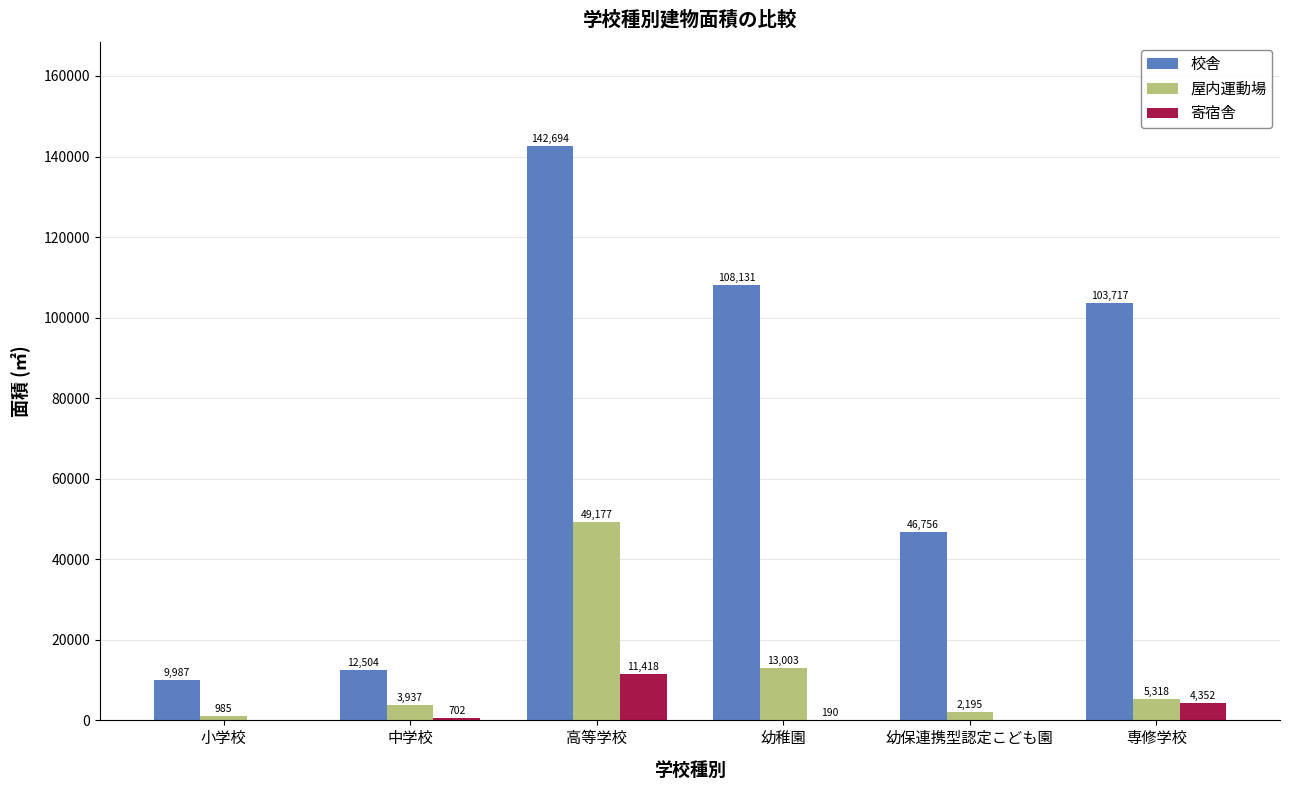

What is the maximum value shown in the chart?

142694